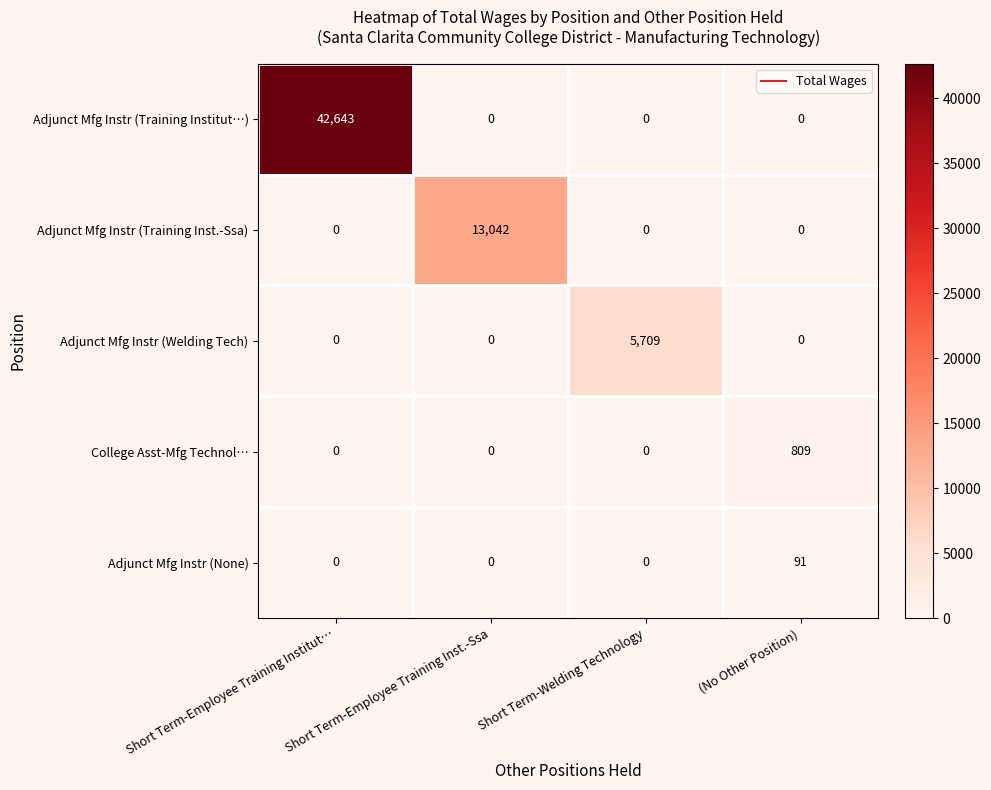

Which series changed the most between Short Term-Welding Technology and (No Other Position)?

Adjunct Mfg Instr (Welding Tech)